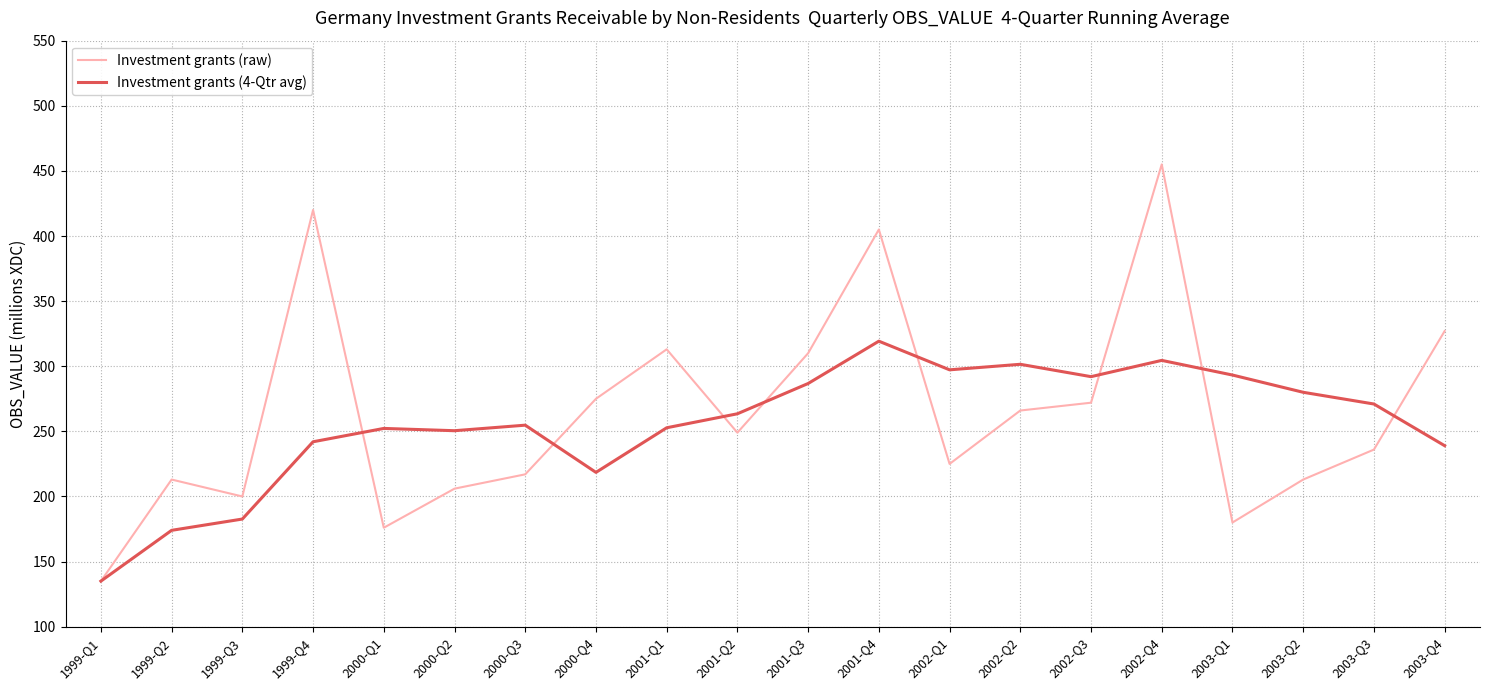

Between 1999-Q1 and 2002-Q1, which series saw the biggest shift?

Investment grants (4-Qtr avg)